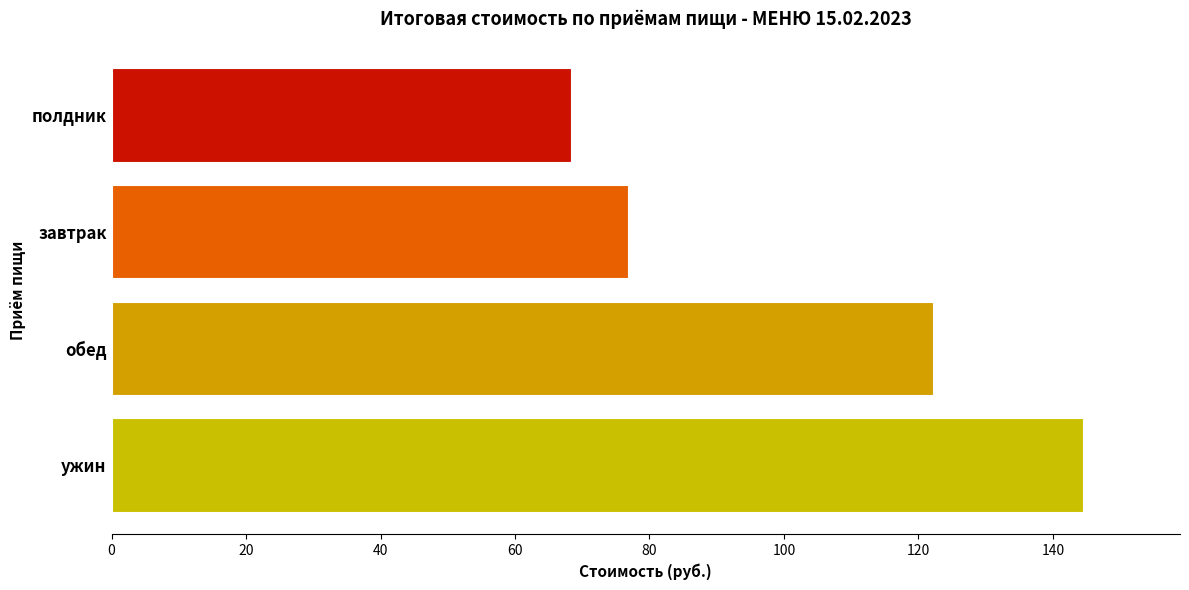

At which label is the value closest to 106?

обед